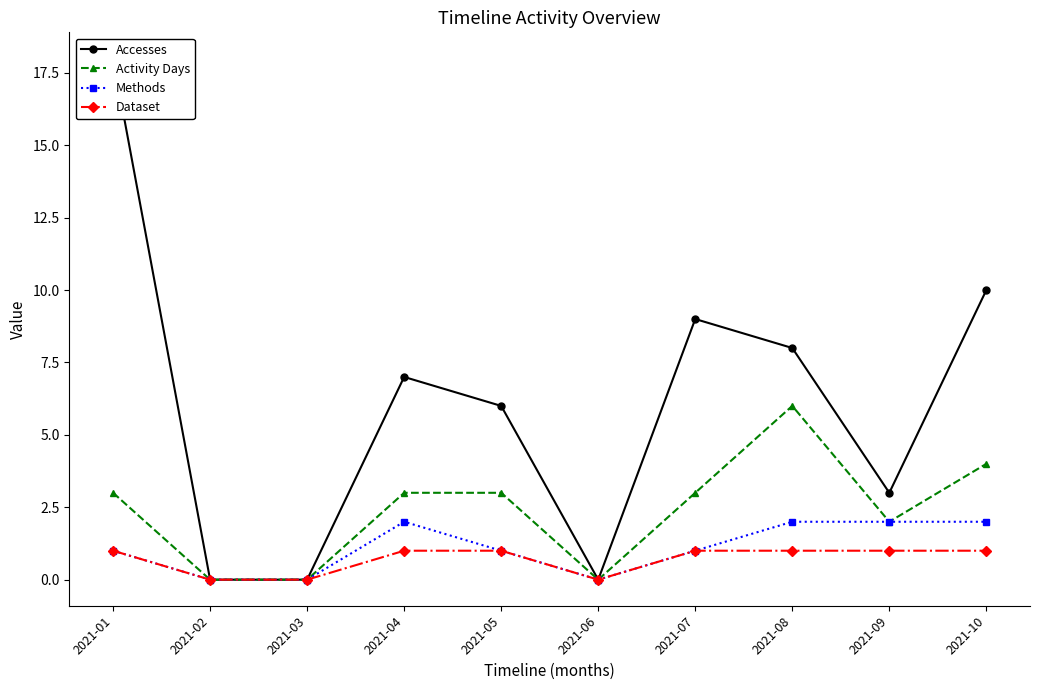

Reading right to left, what are all the values shown in this chart?

Accesses: 2021-10=10	2021-09=3	2021-08=8	2021-07=9	2021-06=0	2021-05=6	2021-04=7	2021-03=0	2021-02=0	2021-01=18
Activity Days: 2021-10=4	2021-09=2	2021-08=6	2021-07=3	2021-06=0	2021-05=3	2021-04=3	2021-03=0	2021-02=0	2021-01=3
Methods: 2021-10=2	2021-09=2	2021-08=2	2021-07=1	2021-06=0	2021-05=1	2021-04=2	2021-03=0	2021-02=0	2021-01=1
Dataset: 2021-10=1	2021-09=1	2021-08=1	2021-07=1	2021-06=0	2021-05=1	2021-04=1	2021-03=0	2021-02=0	2021-01=1